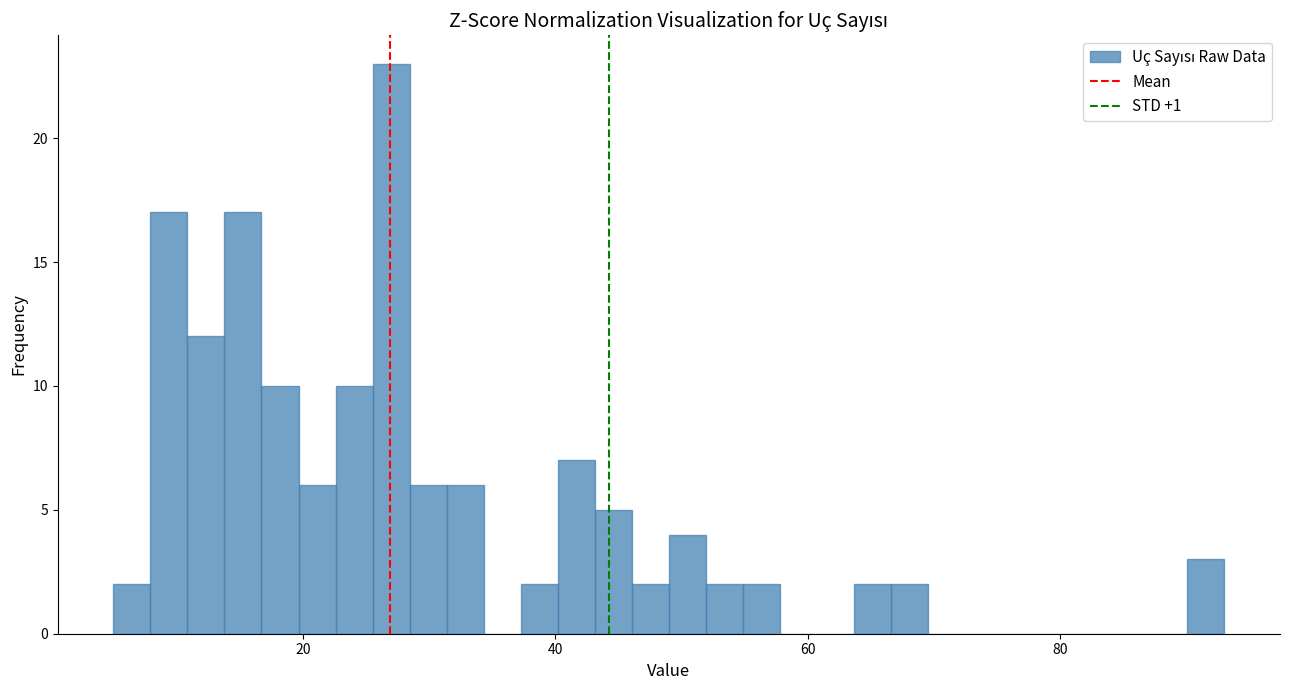

Around what value on the x-axis is the tallest bar? Give the approximate position of its centre, as read against the axis.

28